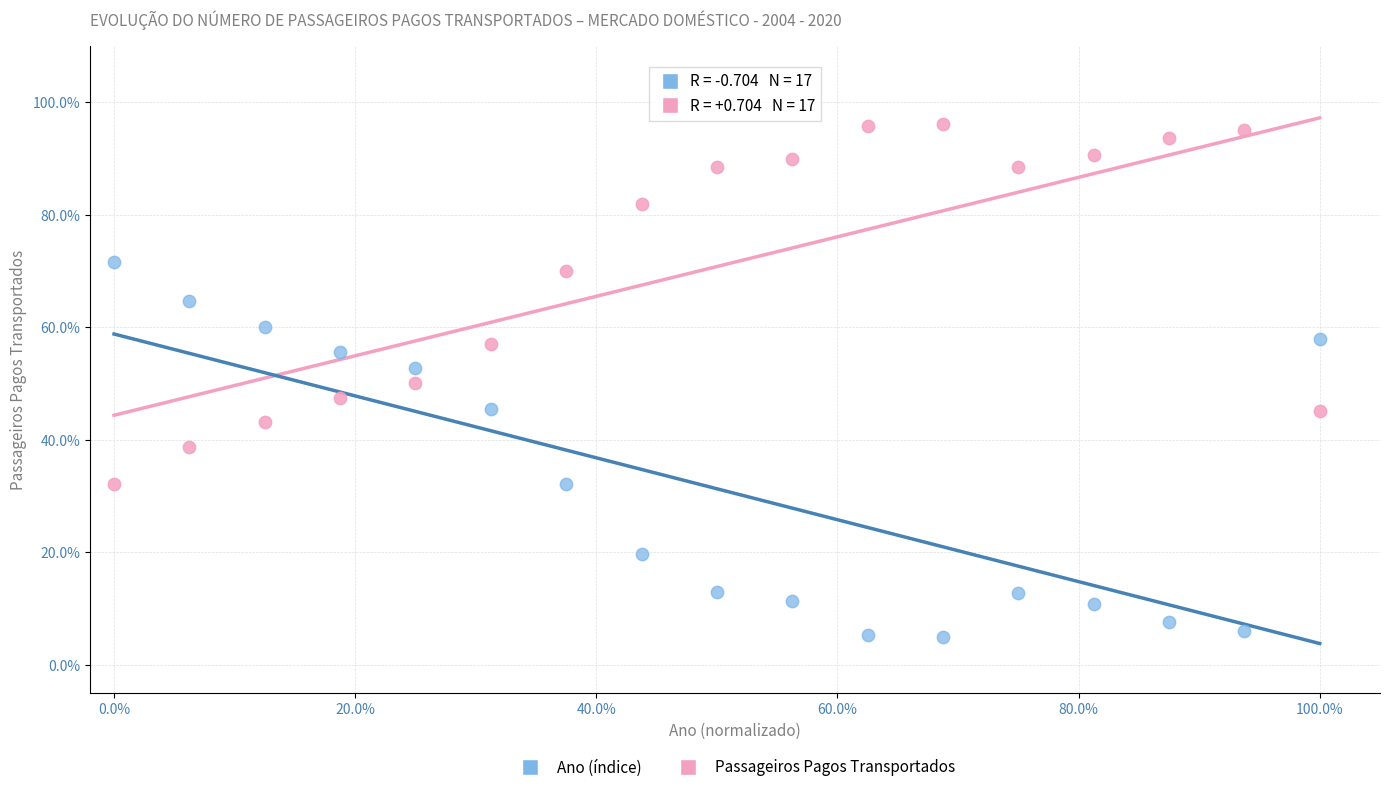

What are all the series names shown in the legend?

Ano (índice), Passageiros Pagos Transportados